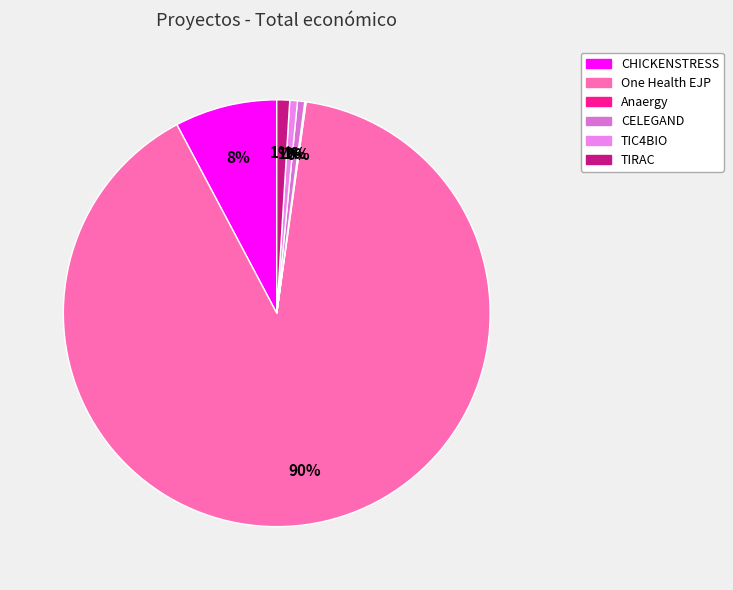

Is it true that One Health EJP is 90% of the pie?

True